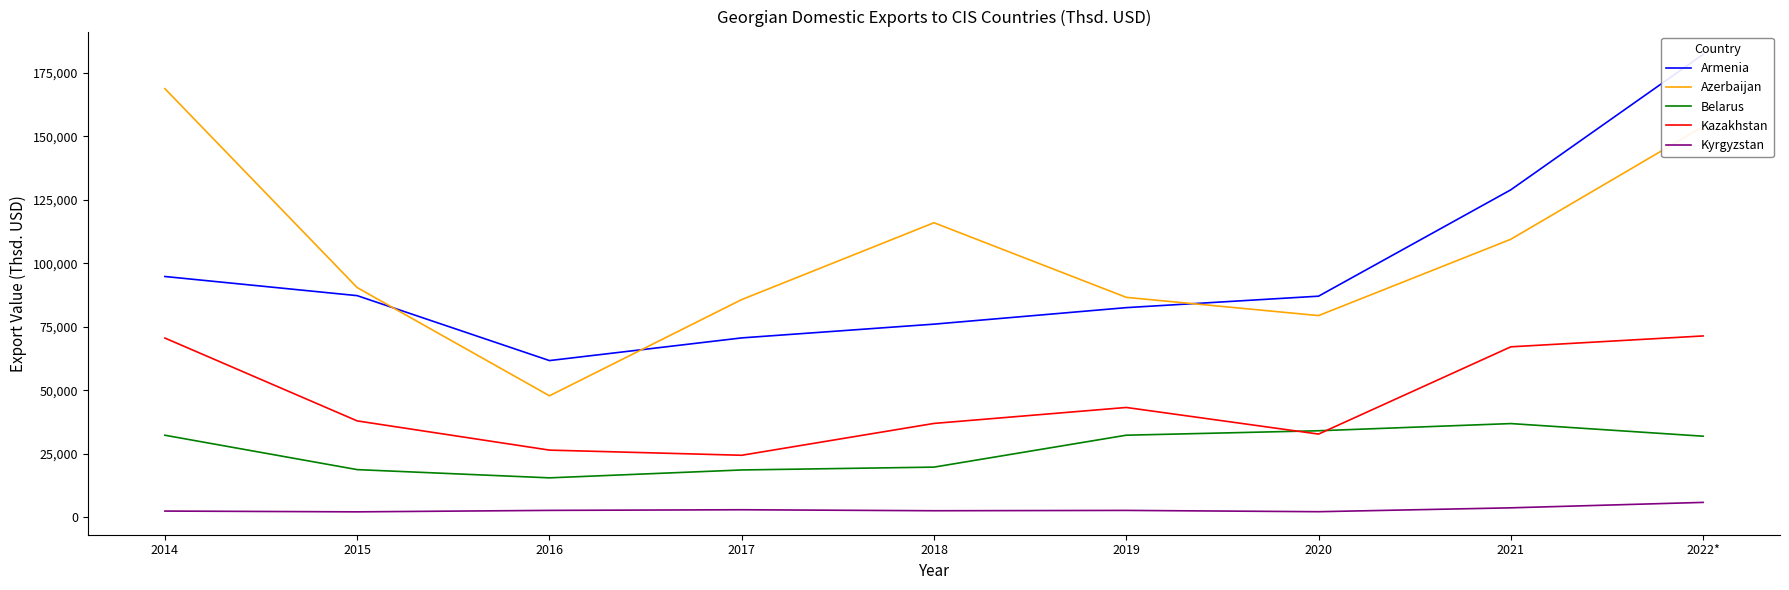

Reading left to right, list all the values displayed in this chart.

Armenia: 2014=94796.3	2015=87251.5	2016=61663.8	2017=70602.1	2018=76019.6	2019=82526.0	2020=87042.5	2021=128959.4	2022*=182313.6
Azerbaijan: 2014=168814.8	2015=90428.9	2016=47783.6	2017=85706.0	2018=115984.2	2019=86580.8	2020=79392.9	2021=109472.1	2022*=153896.9
Belarus: 2014=32241.9	2015=18692.3	2016=15448.1	2017=18555.7	2018=19676.0	2019=32255.2	2020=34007.2	2021=36836.1	2022*=31863.9
Kazakhstan: 2014=70539.3	2015=37891.9	2016=26377.5	2017=24346.7	2018=36895.9	2019=43185.1	2020=32698.2	2021=67086.0	2022*=71372.4
Kyrgyzstan: 2014=2358.9	2015=2049.1	2016=2629.0	2017=2878.5	2018=2488.5	2019=2618.8	2020=2107.3	2021=3632.3	2022*=5777.5